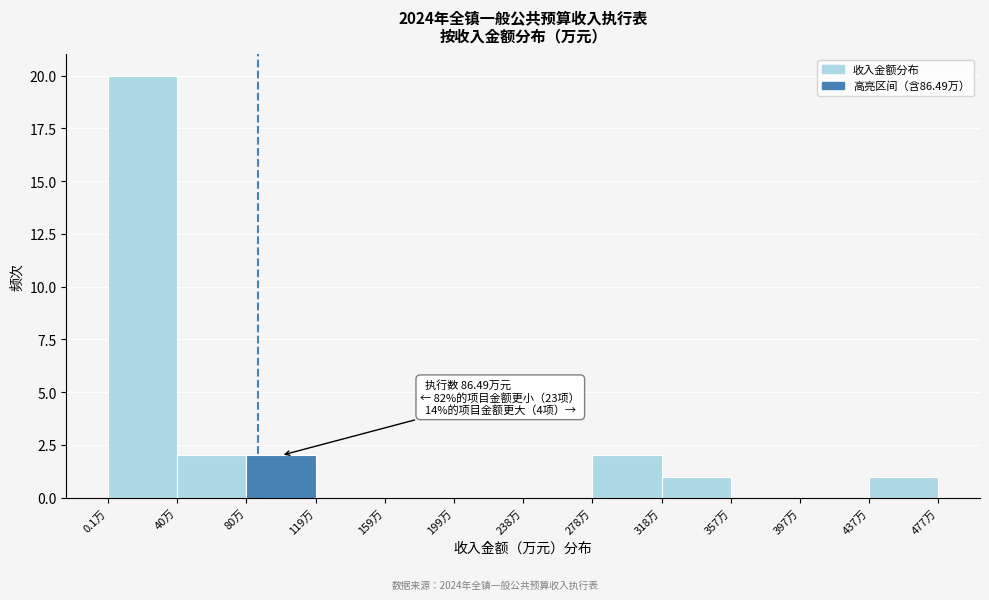

Which range on the x-axis has the tallest bar?

0 to 40